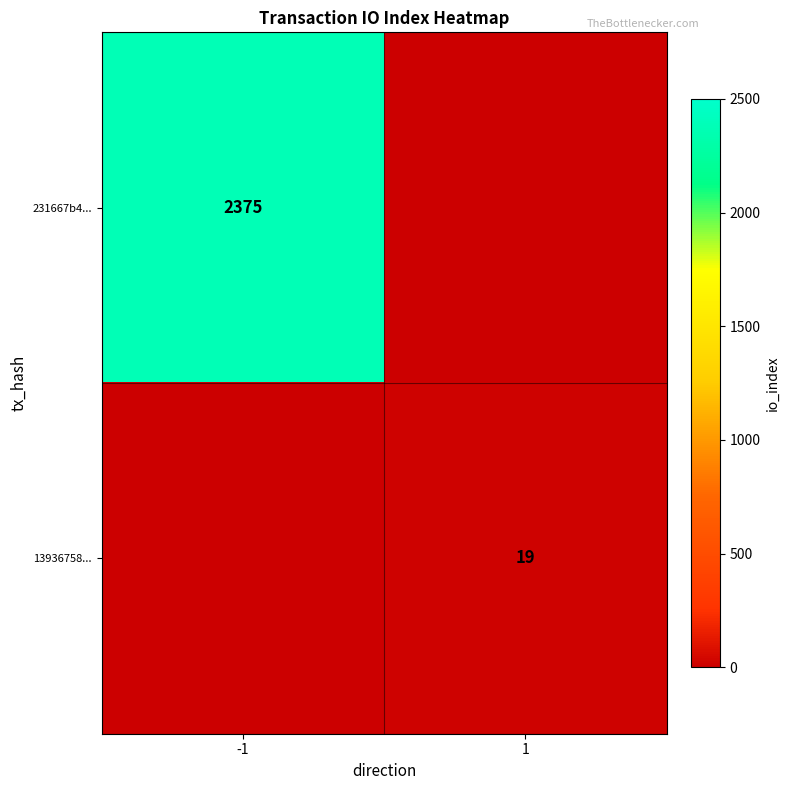

True or false: 231667b4... has a value of 2375 at -1.

True